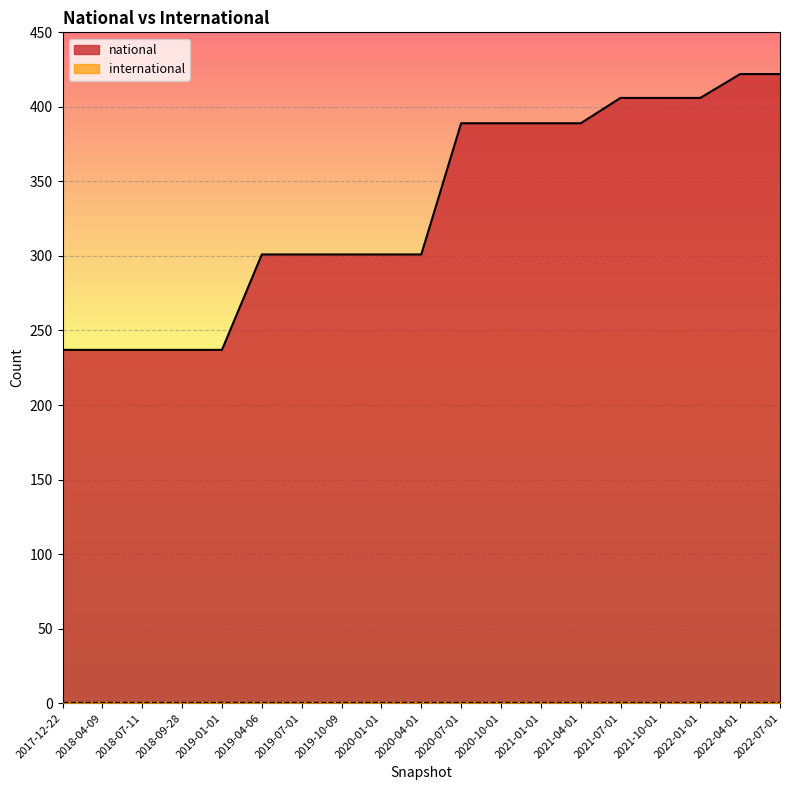

What is the difference between the values at 2020-07-01 and 2021-07-01?

17